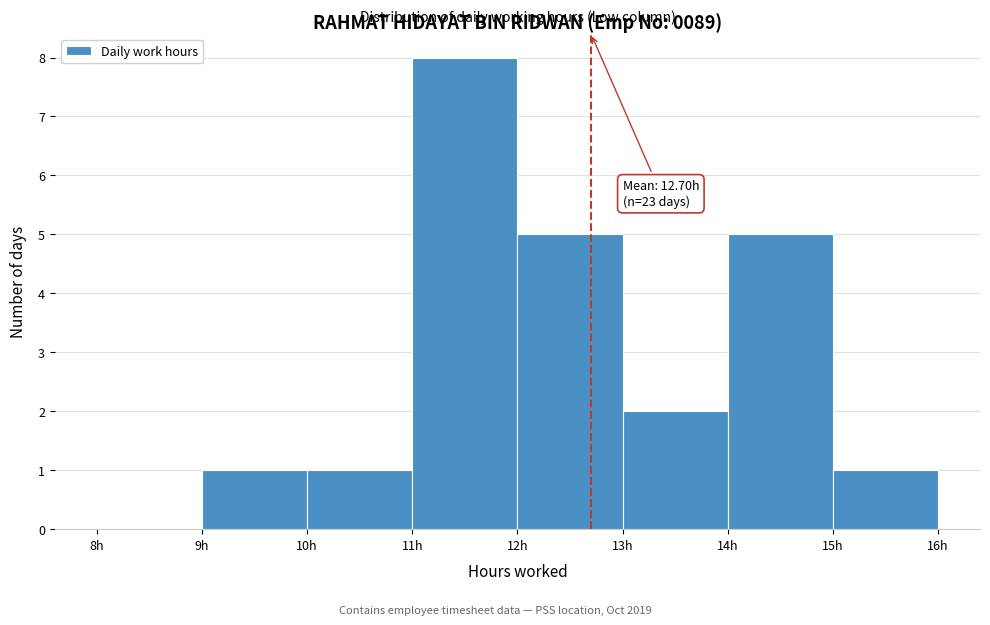

Over which range of the x-axis is the bar tallest?

11 to 12